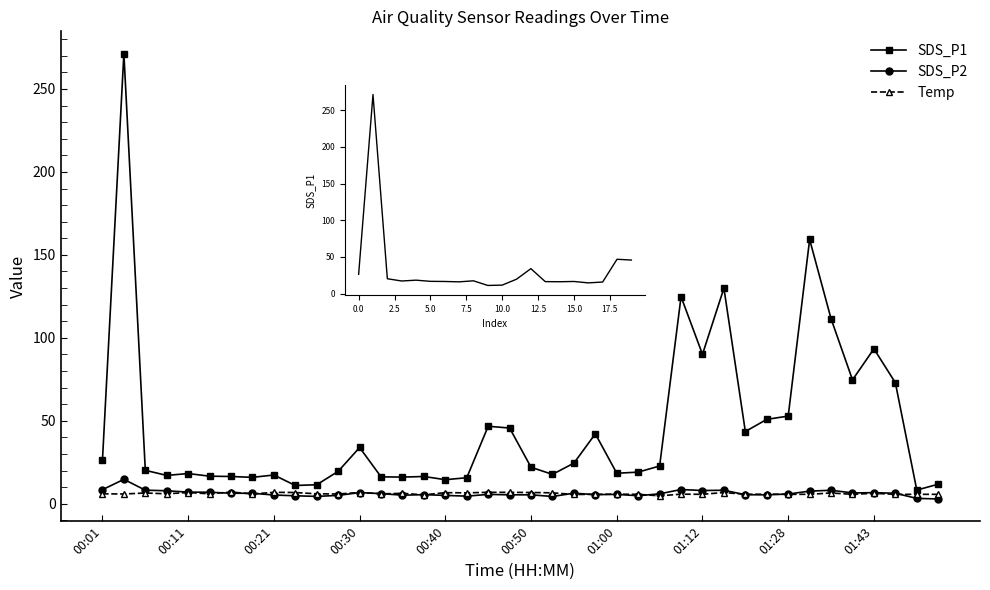

Where does the Temp series first go above 6?

00:21